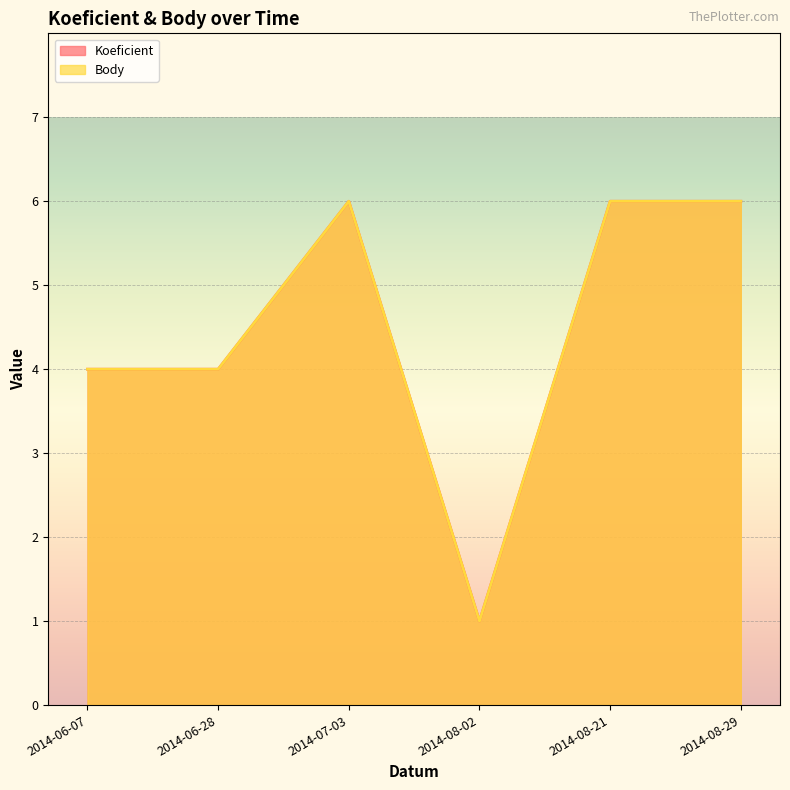

What is the label of the 5th point from the right?

2014-06-28